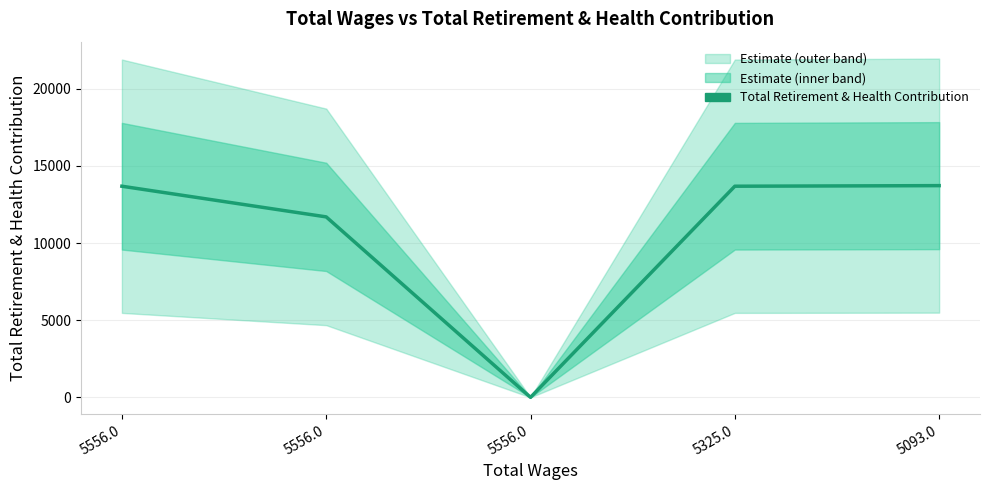

How many distinct data groups are displayed?

1